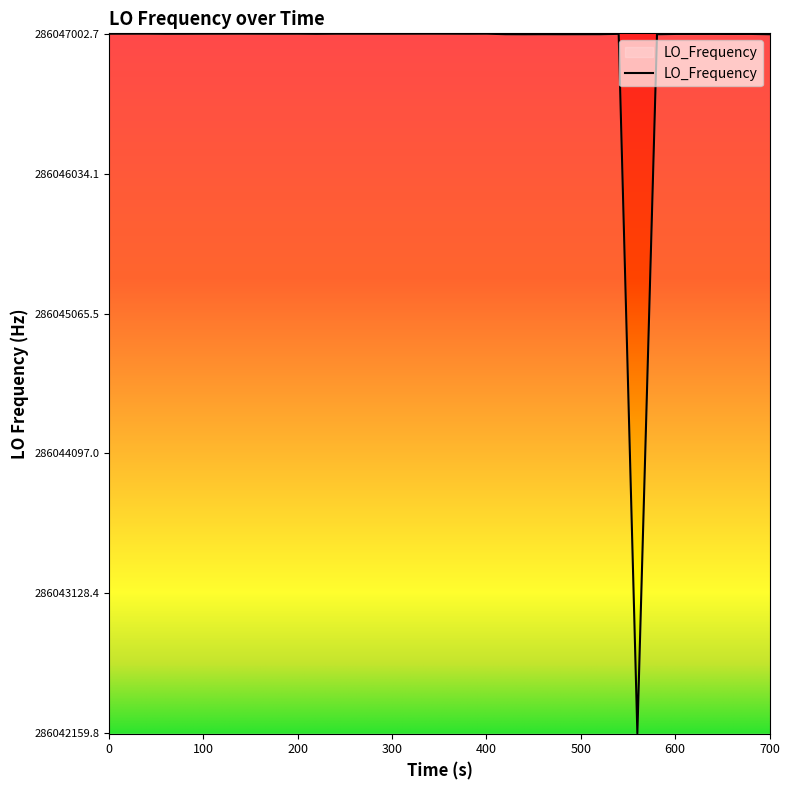

How many lines are shown in the chart?

1